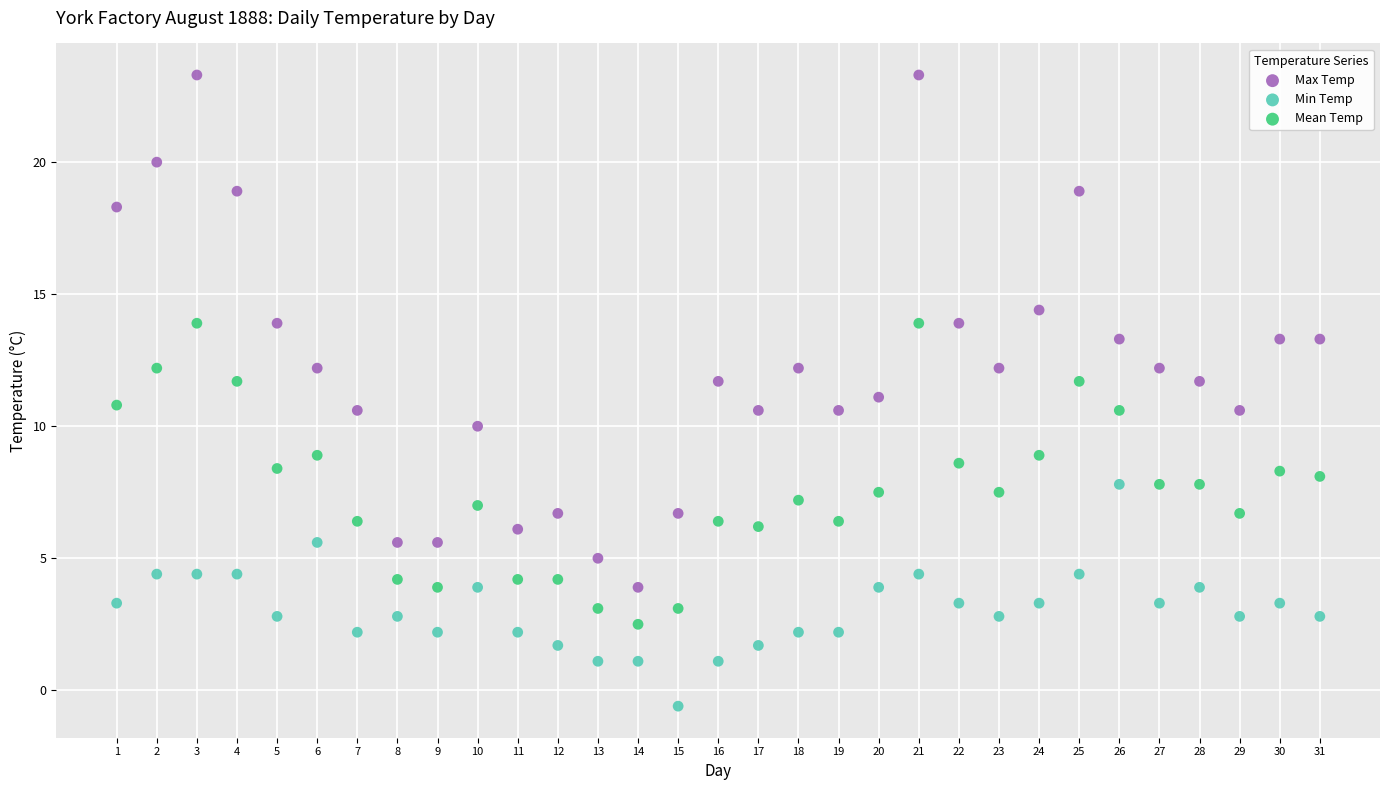

Which series contains the lowest Y value?

Min Temp